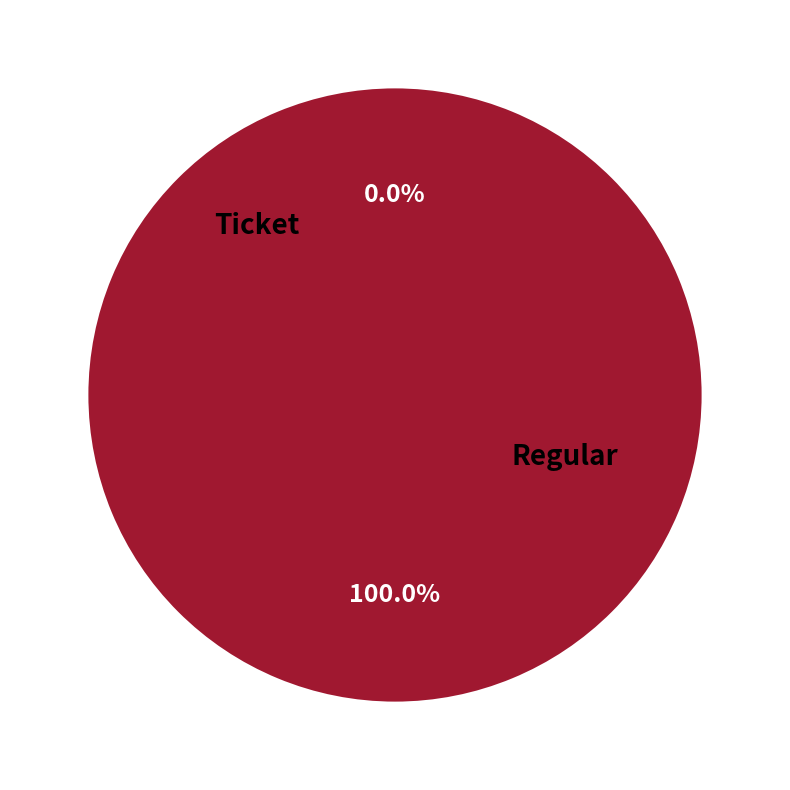

To the nearest percent, what is the average slice percentage?

50%